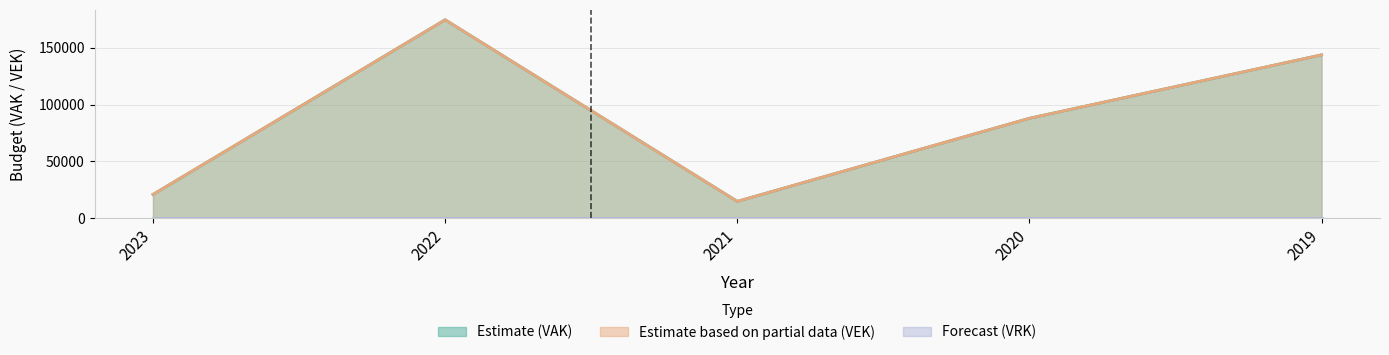

How many series are shown in this chart?

2